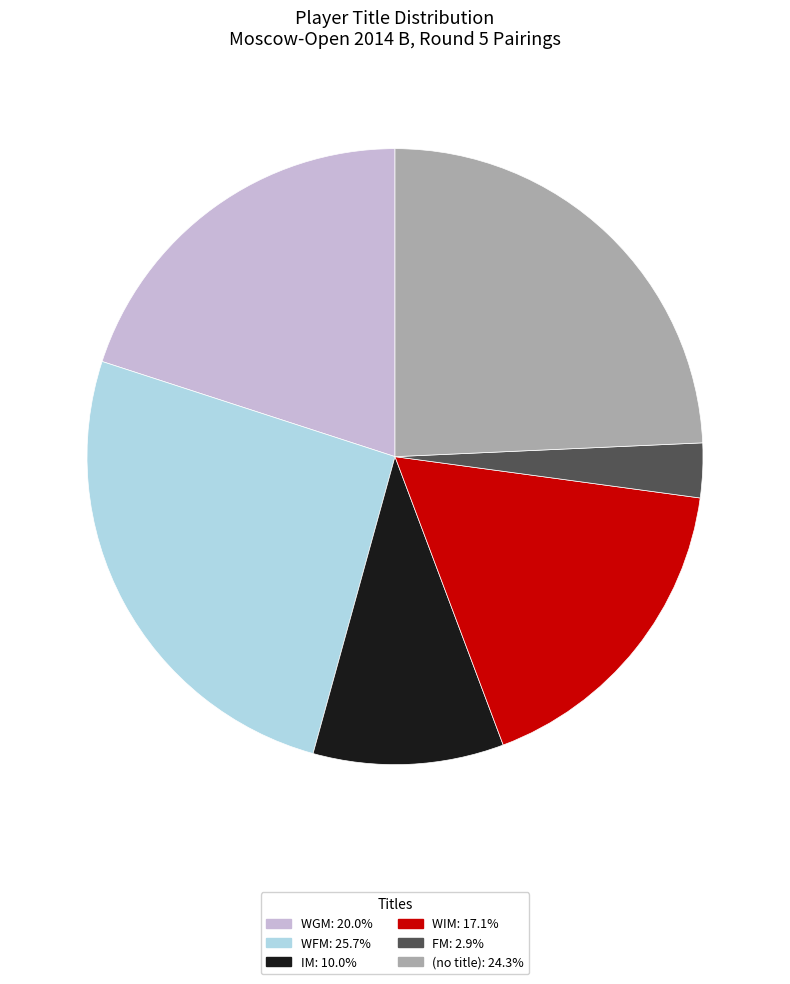

Is there any slice that represents more than half of the pie?

No